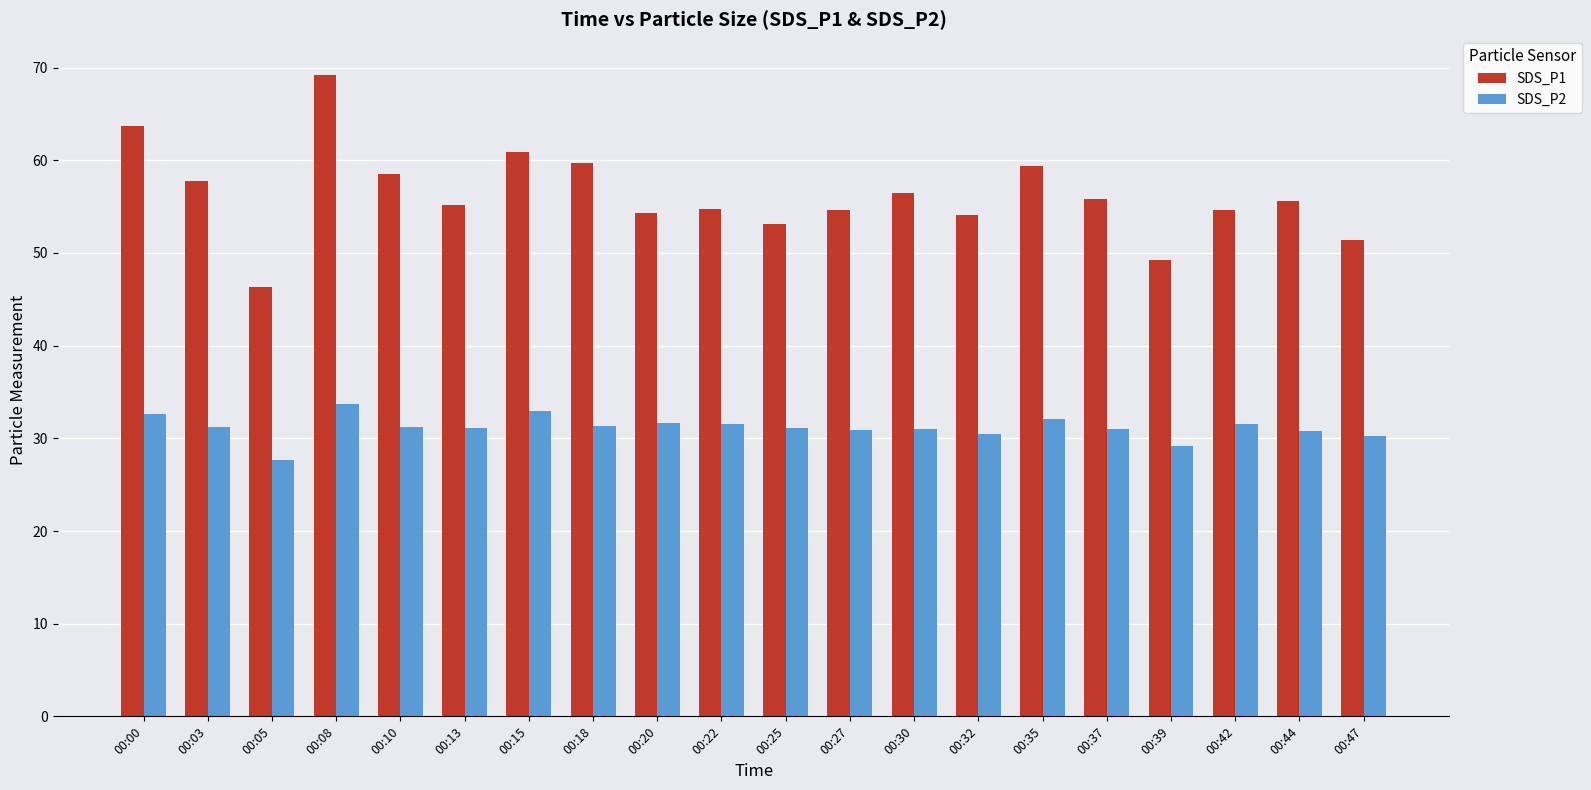

At which category does the chart reach its peak across all series?

00:08